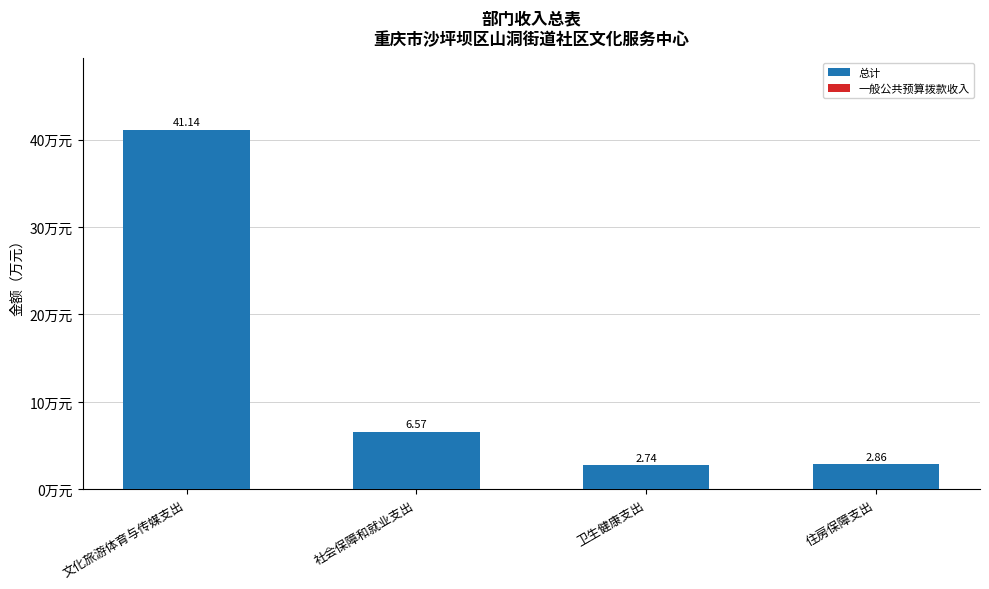

Between 社会保障和就业支出 and 卫生健康支出, which is larger?

社会保障和就业支出